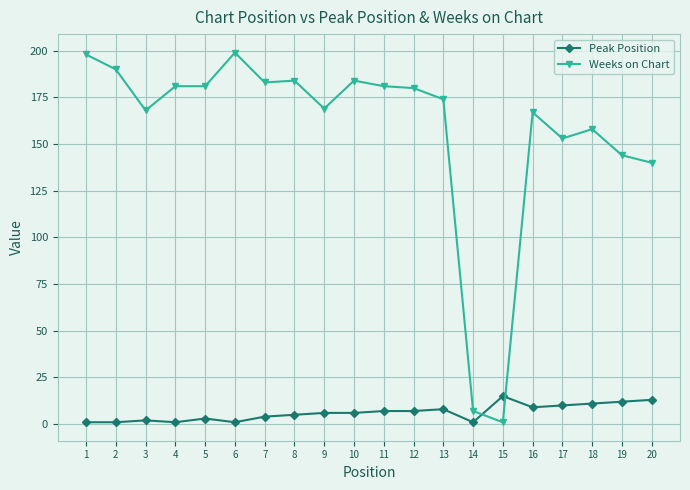

Is this an area chart (filled region under the line)?

No